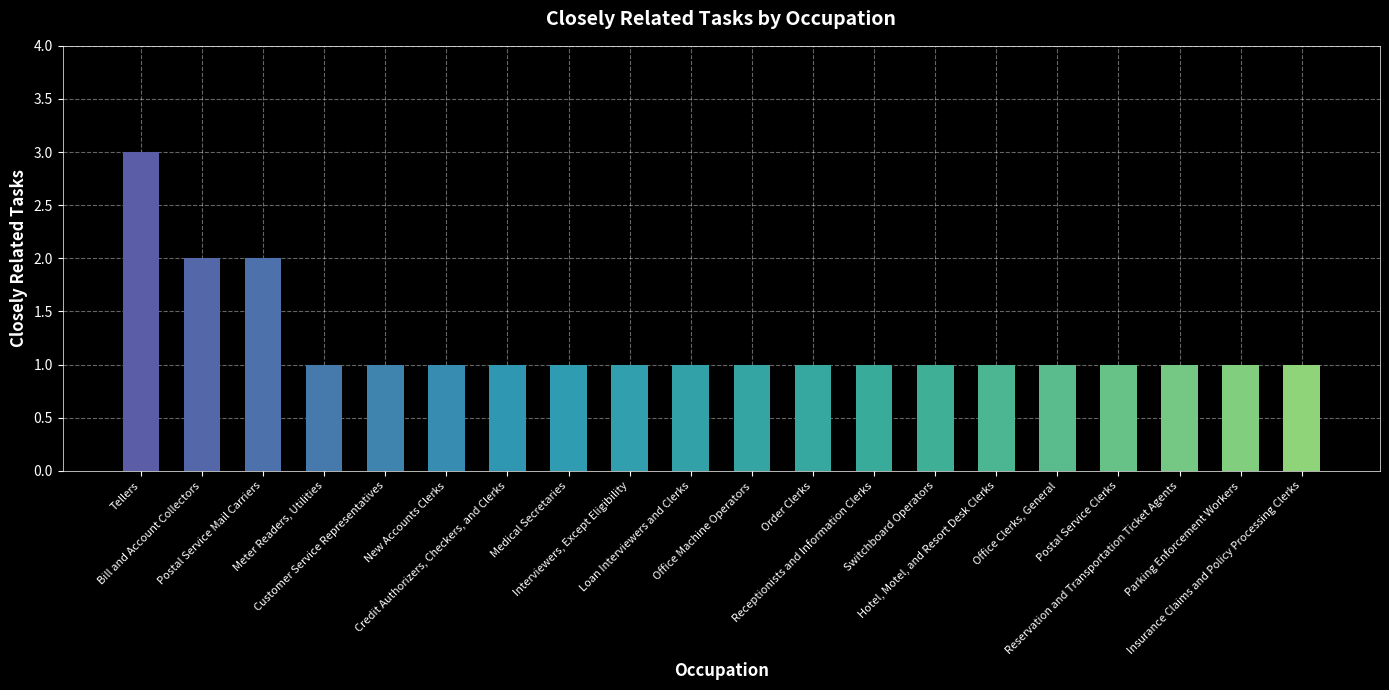

How many data points does each series have?

20